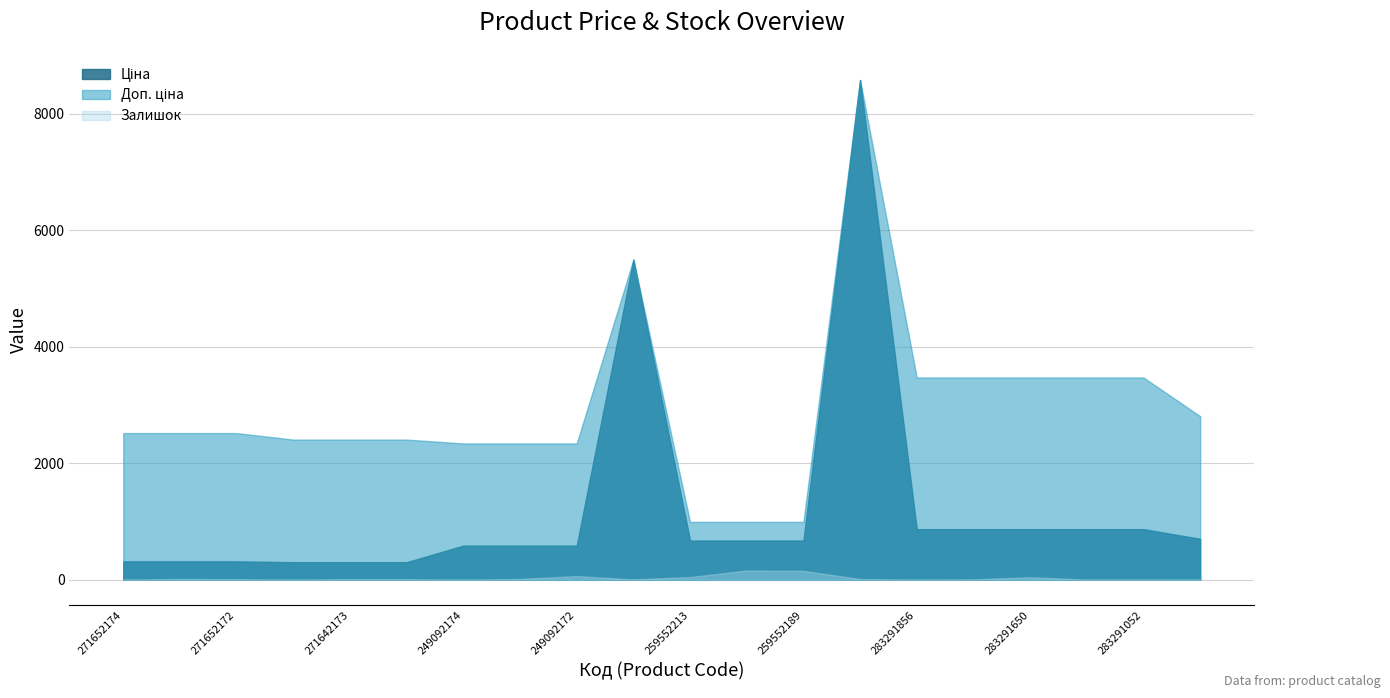

True or false: Ціна and Залишок intersect in this chart.

False